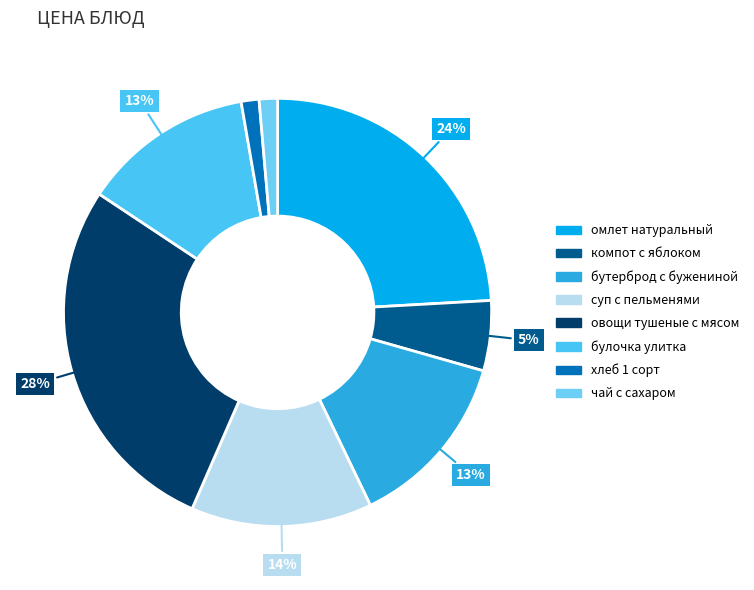

Which slice is the largest?

овощи тушеные с мясом